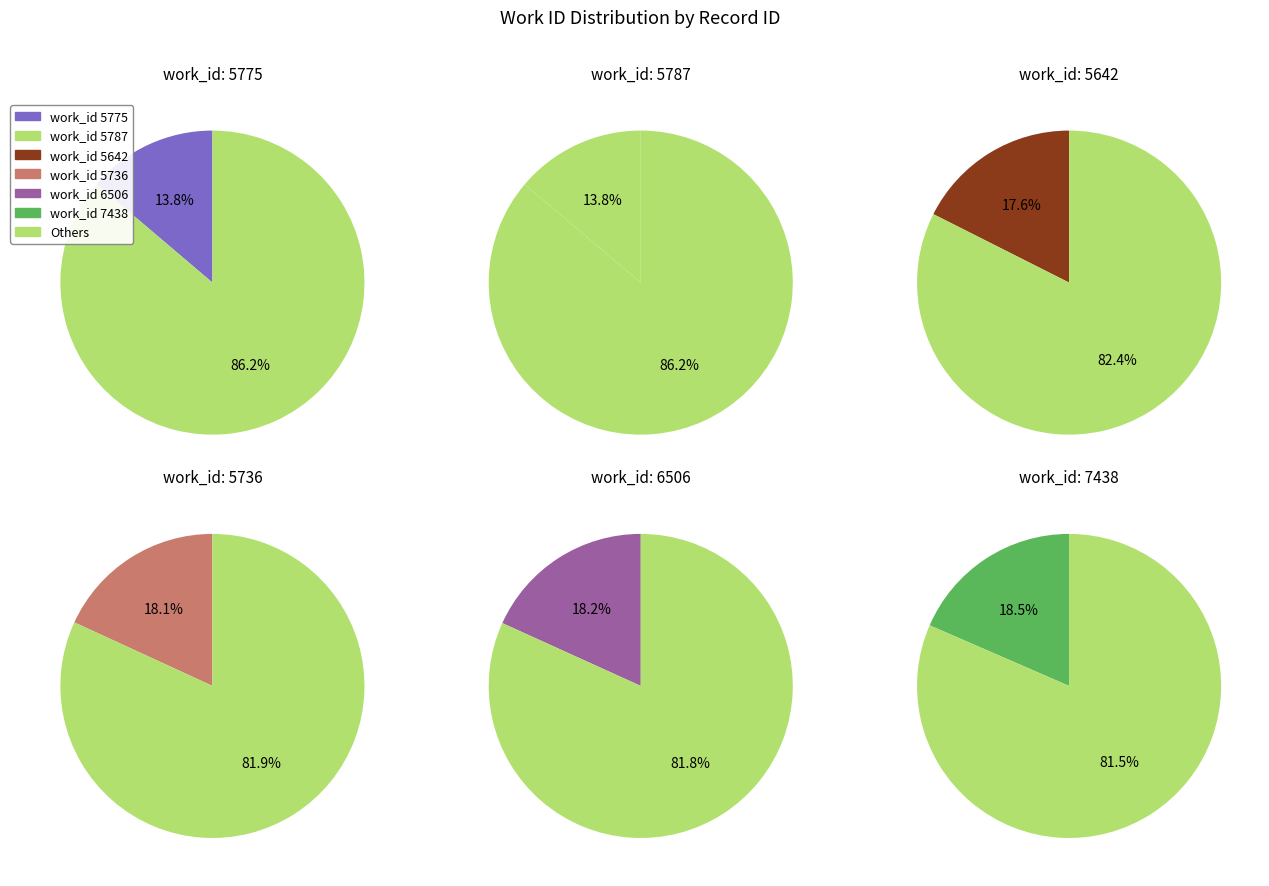

Is 7438 the majority of the pie?

No